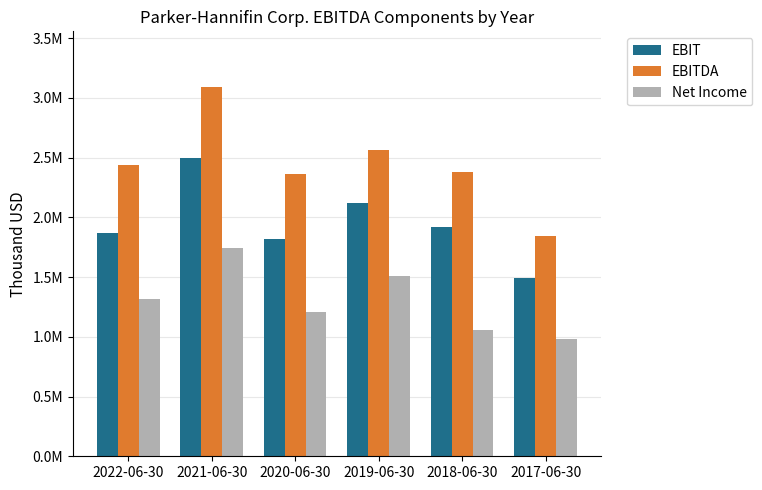

The value of EBIT at 2017-06-30 is 2427181. True or false?

False